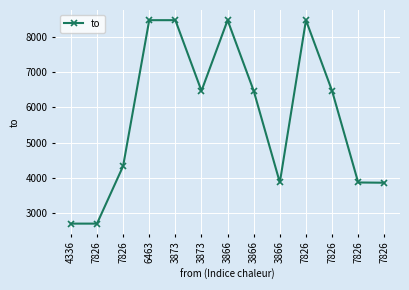

How many distinct data groups are displayed?

1